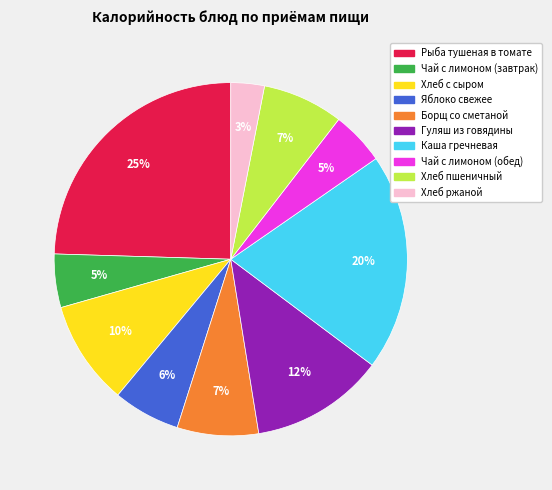

To the nearest percent, what is the average slice percentage?

10%